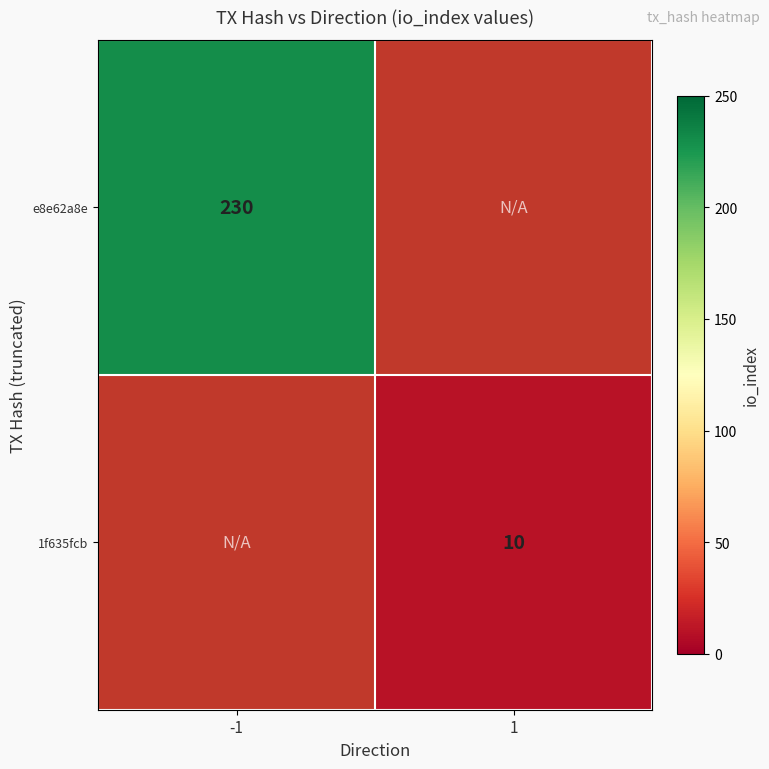

Which label corresponds to the smallest value in the chart?

1